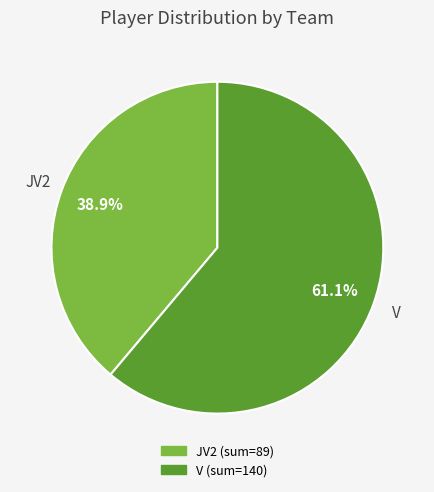

Which slice is the smallest?

JV2